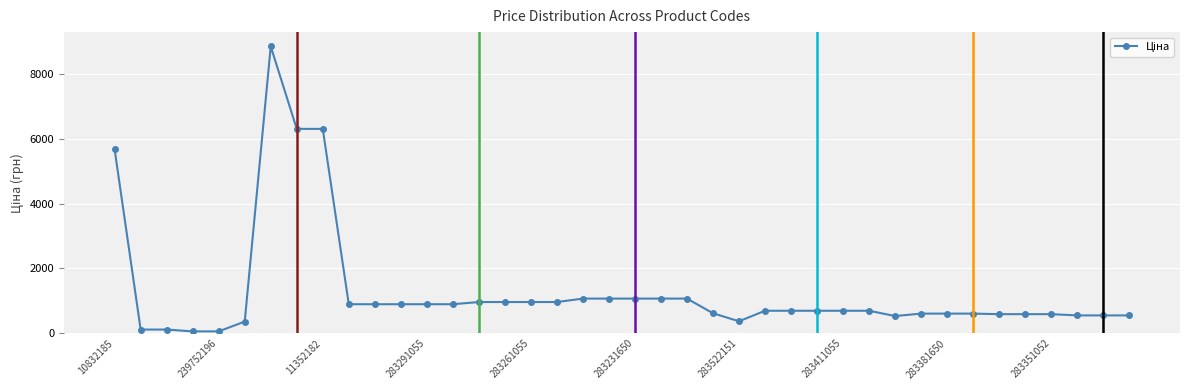

What is the maximum value shown in the chart?

8856.7